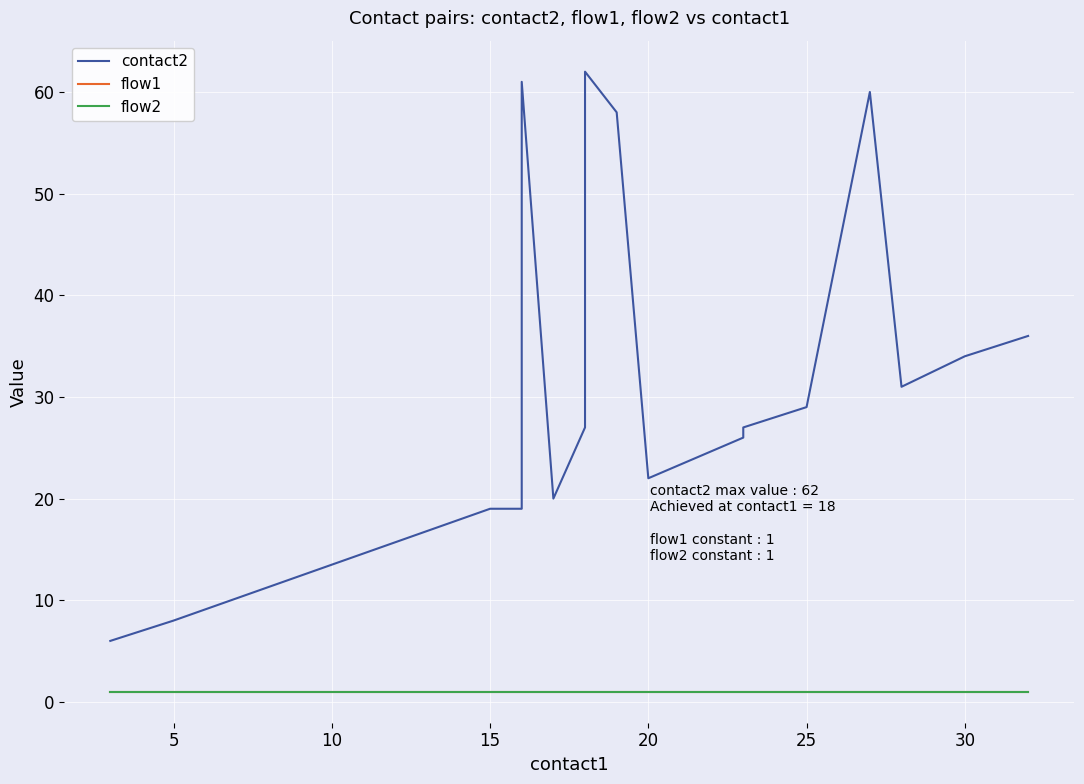

How many lines are shown in the chart?

3